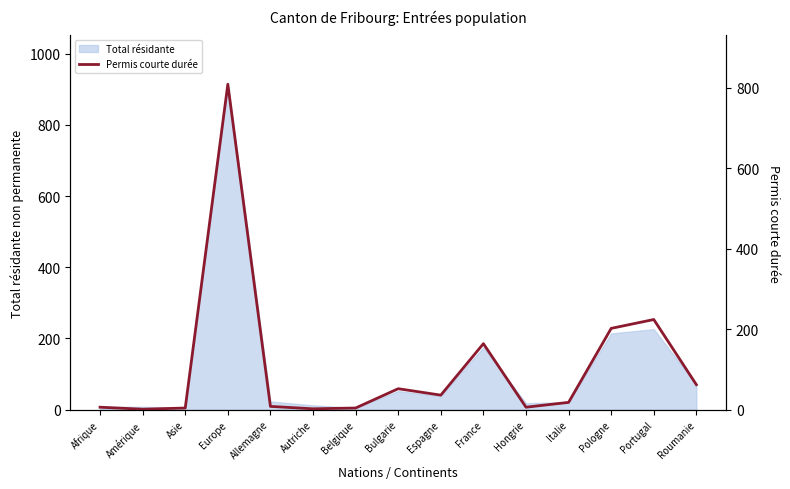

What is the label of the 12th point from the left?

Italie